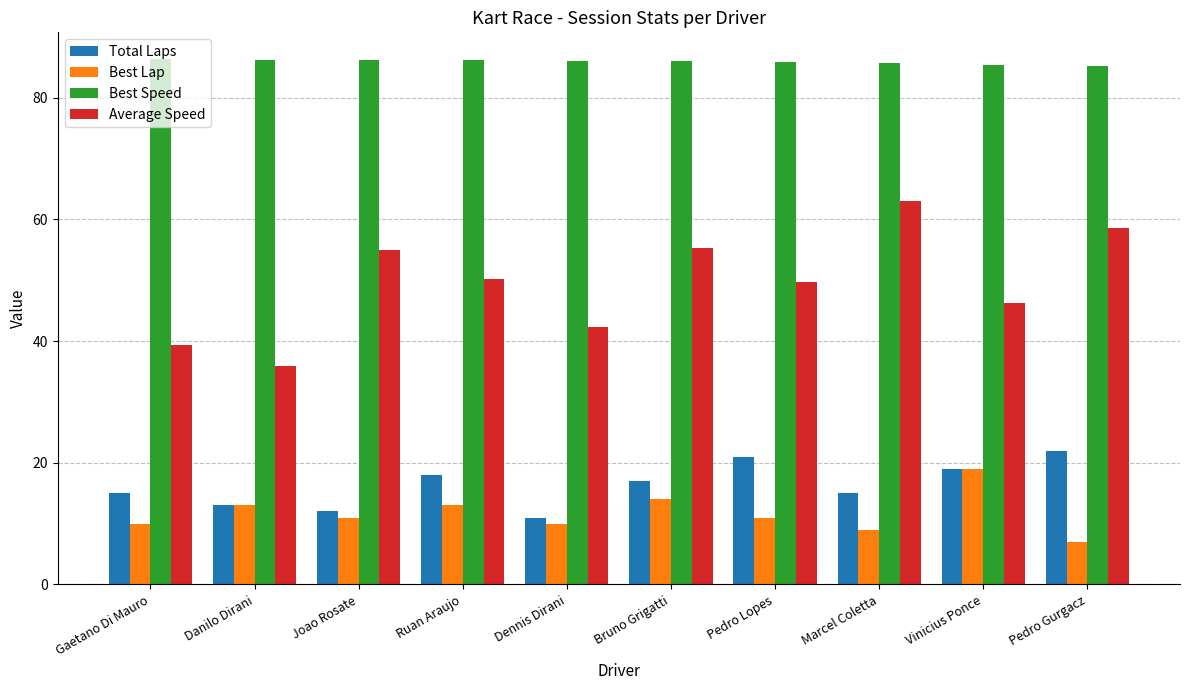

At which label does Best Lap reach its peak?

Vinicius Ponce